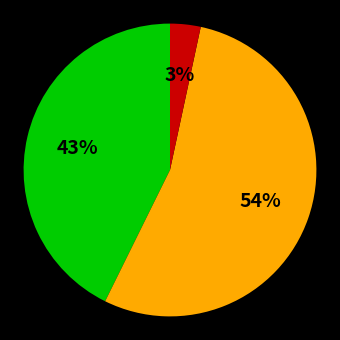

Is there any slice that represents more than half of the pie?

Yes